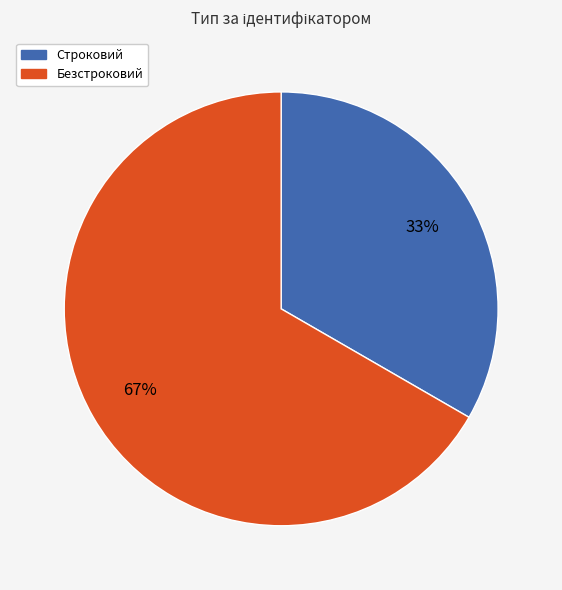

Do Строковий and Безстроковий together represent more than half of the pie?

Yes